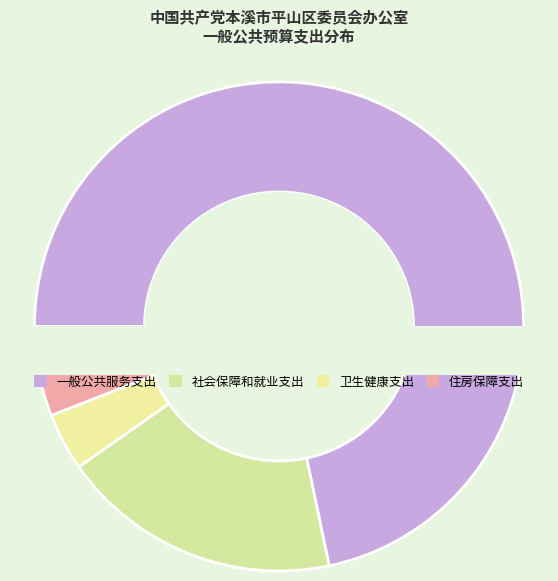

Is there any slice that represents more than half of the pie?

Yes